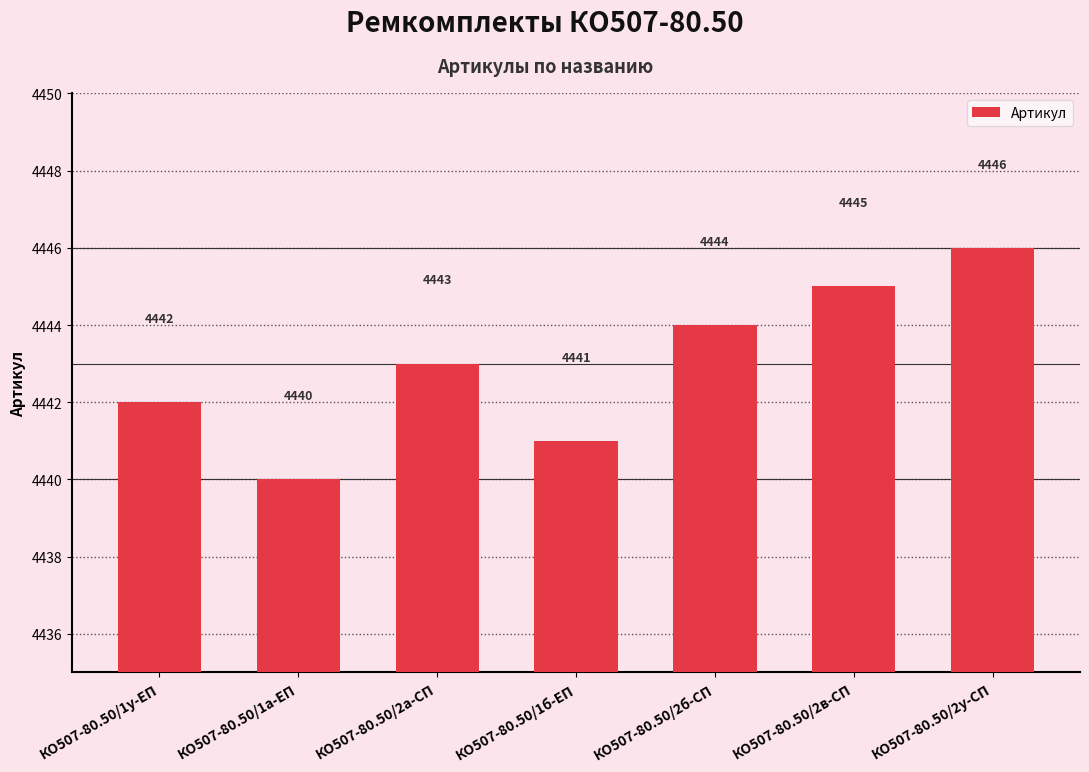

At which category does the chart reach its minimum across all series?

КО507-80.50/1а-ЕП